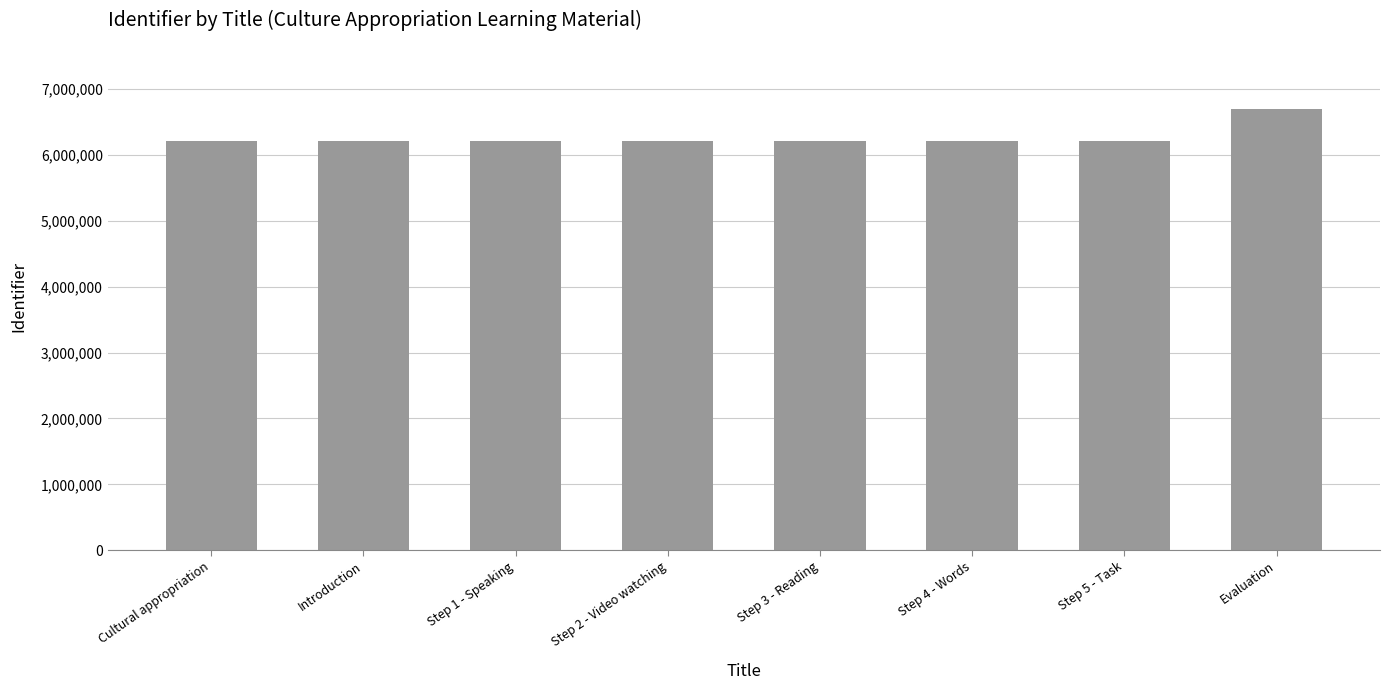

What is the smallest value displayed?

6205682